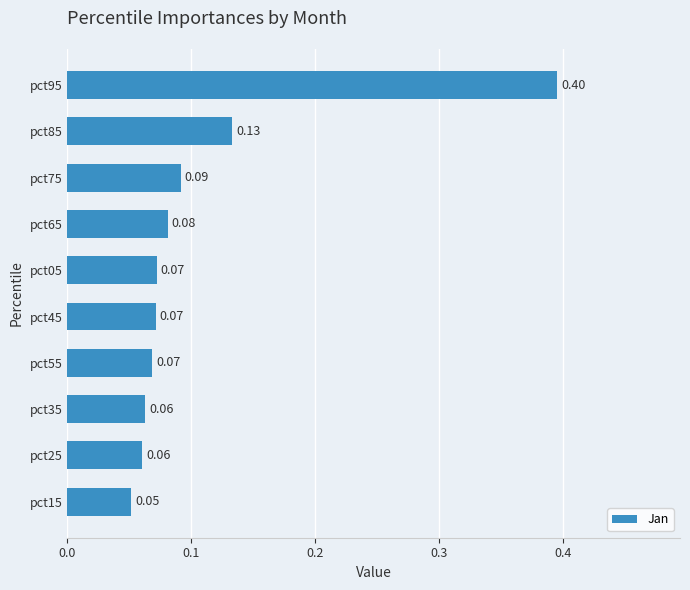

Count the values in the range 0 to 1.

10